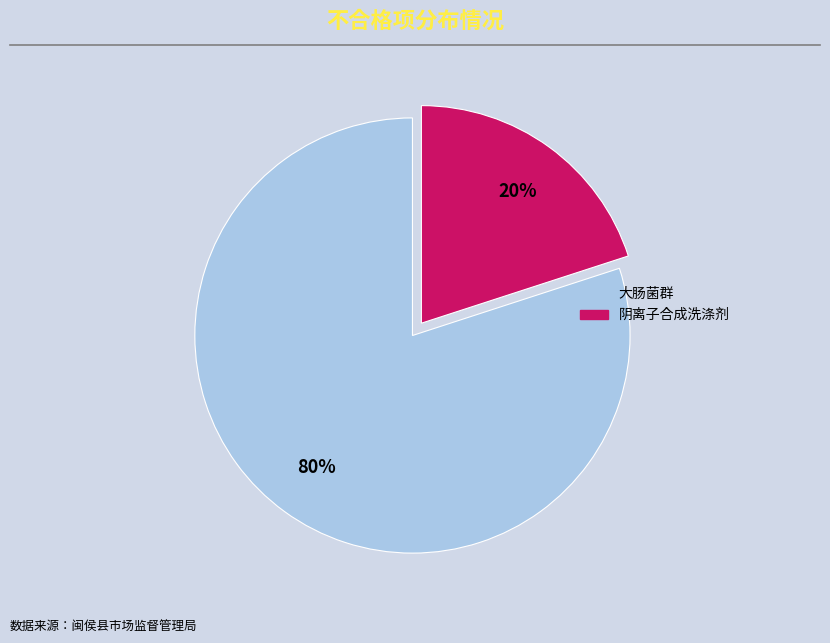

To the nearest percent, what is the difference between the largest and smallest slice percentages?

60%